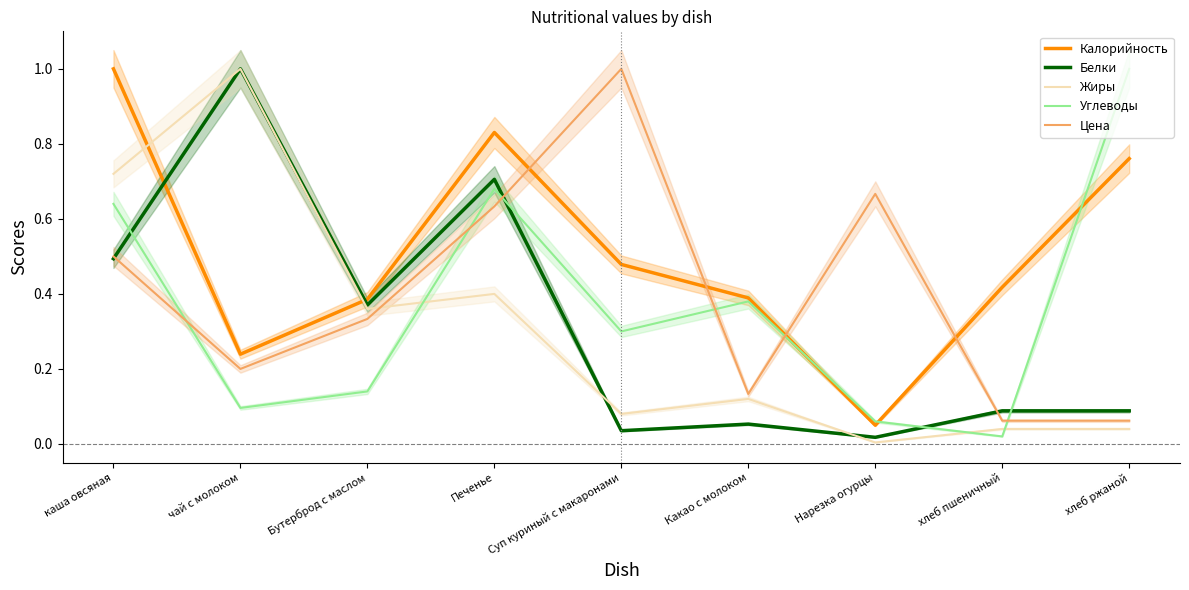

What is the difference between the highest and lowest values at Печенье?

0.4